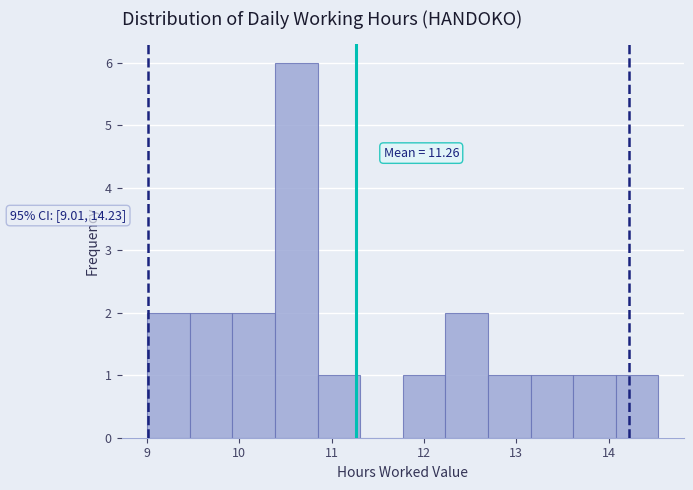

Over which range of the x-axis is the bar tallest?

10.4 to 10.8